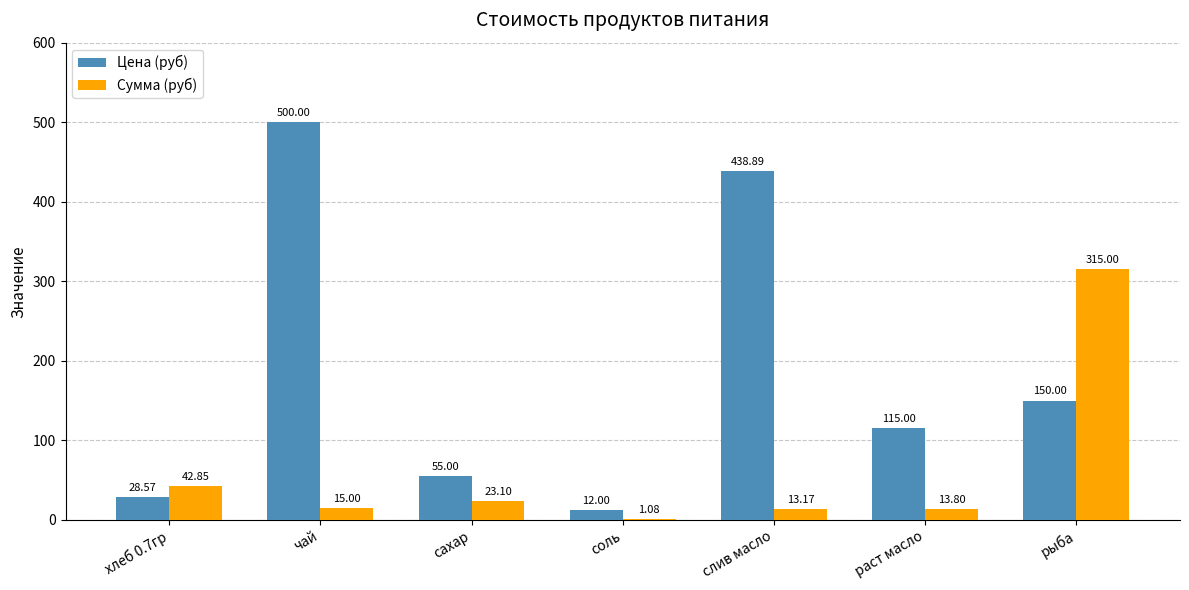

Which series changed the most between сахар and слив масло?

Цена (руб)